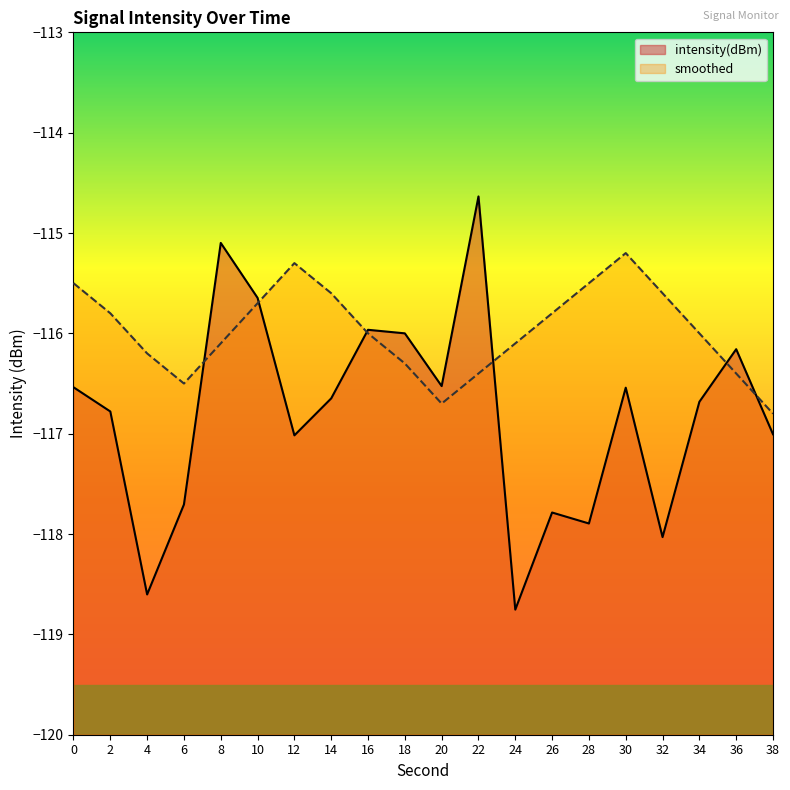

Which series has the widest spread of values?

intensity(dBm)